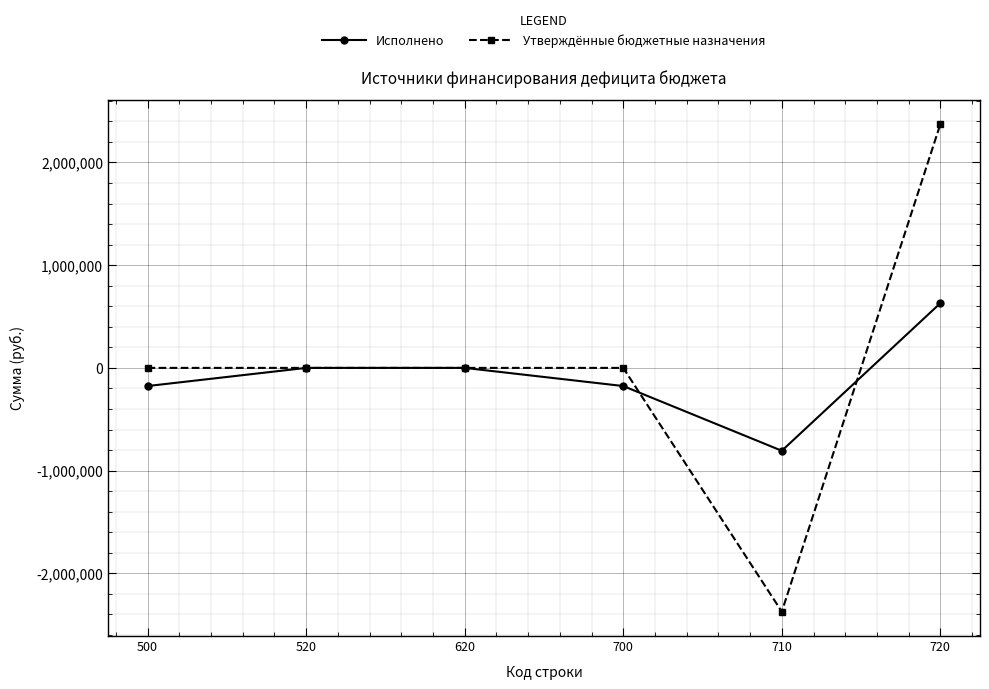

Is the value of Исполнено at 700 greater than the value of Утверждённые бюджетные назначения at 700?

No